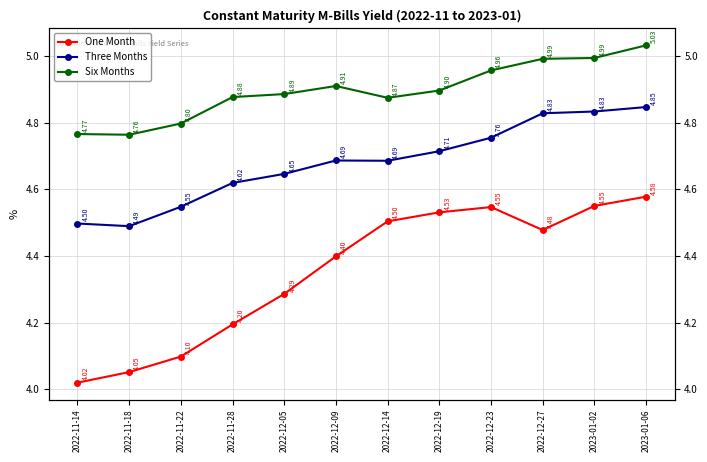

The value of Six Months at 2022-11-18 is 4.8. True or false?

True